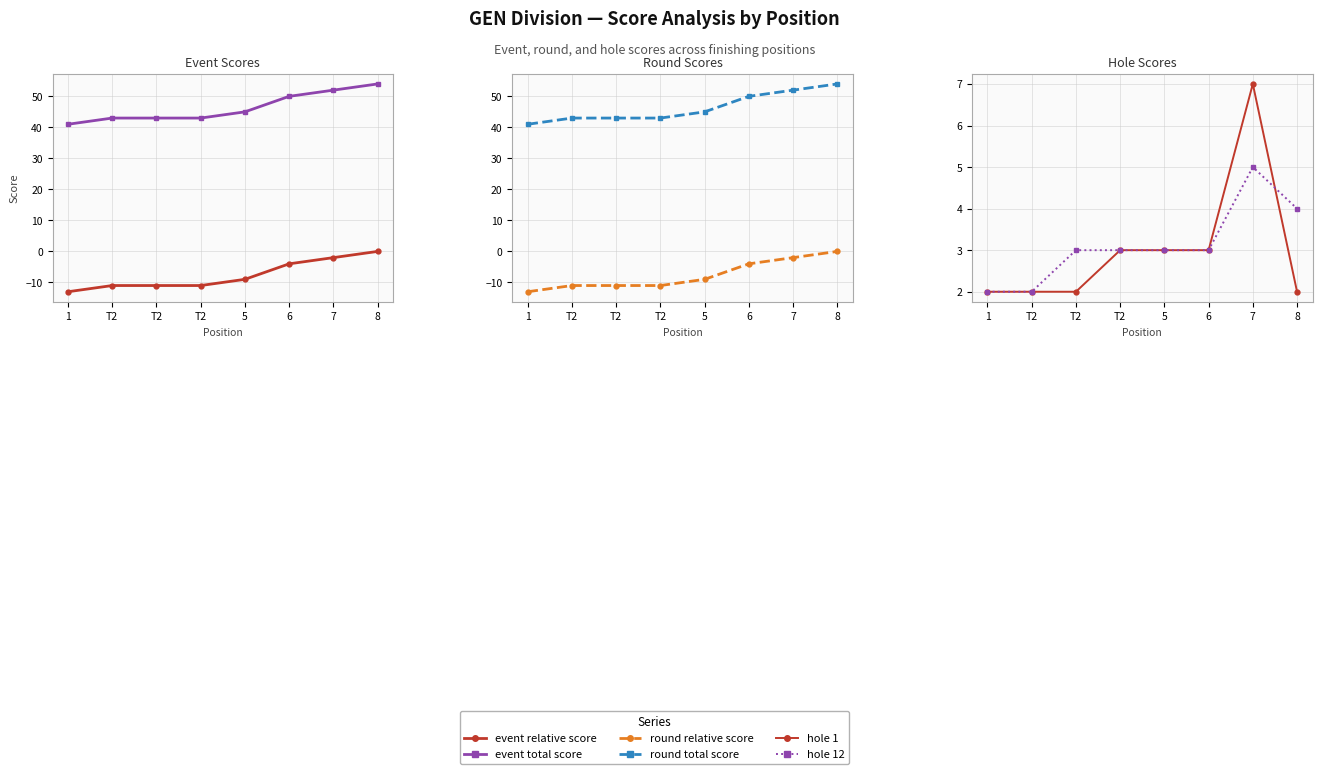

List the series in order of their peak value, lowest first.

event relative score, round relative score, hole 12, hole 1, event total score, round total score